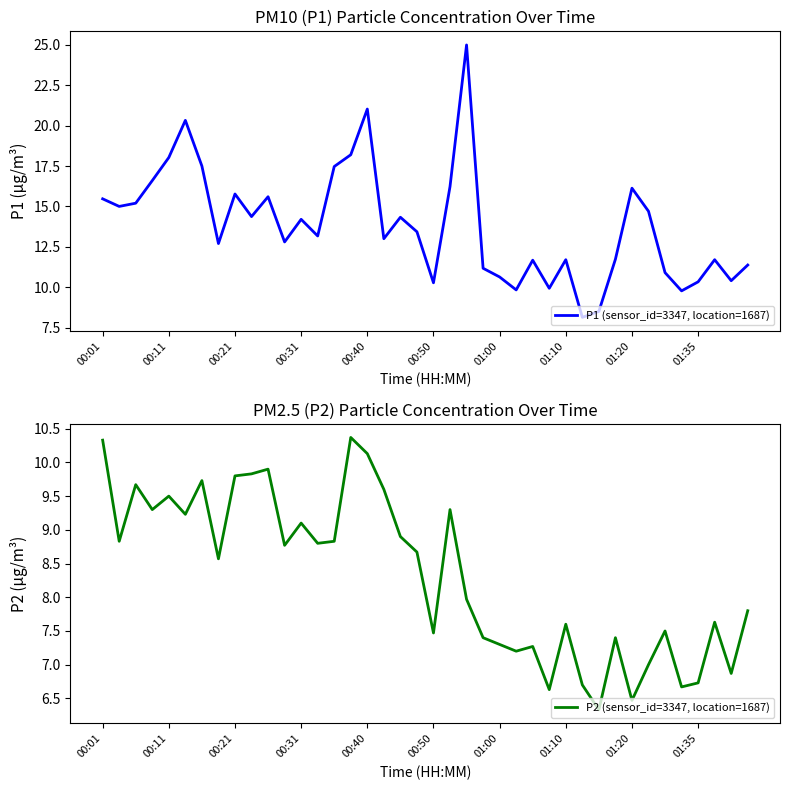

True or false: P2 (sensor_id=3347, location=1687) has a value of 13.0 at 01:00.

False